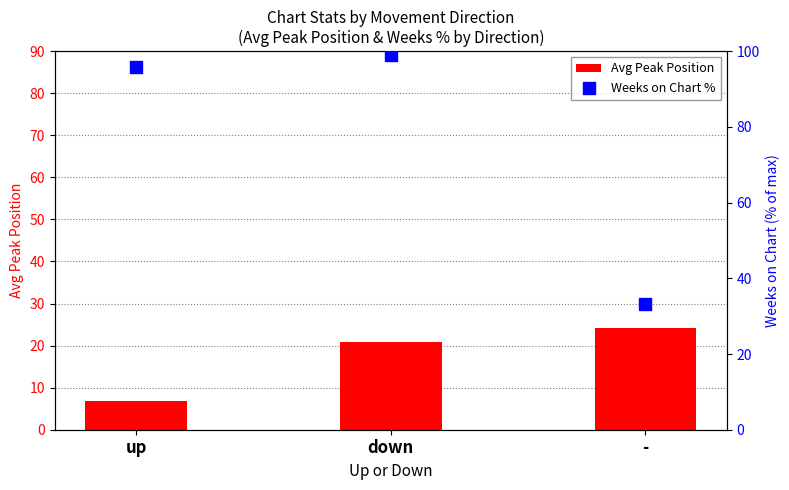

What is the total value across all series at -?

57.3